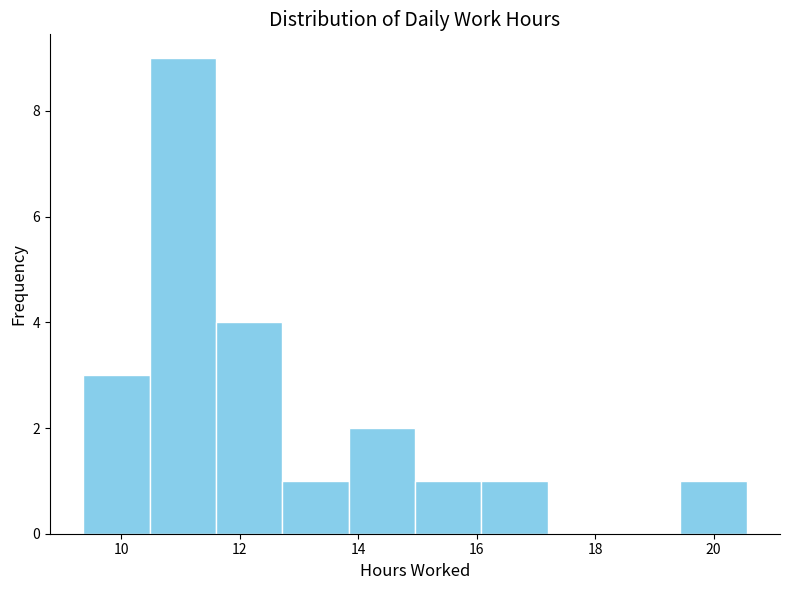

What is the height of the bar covering 9.36 to 10.48 on the x-axis? Neither the bar edges nor the heights are printed on the chart, so give them approximately, as read against the axes.

3